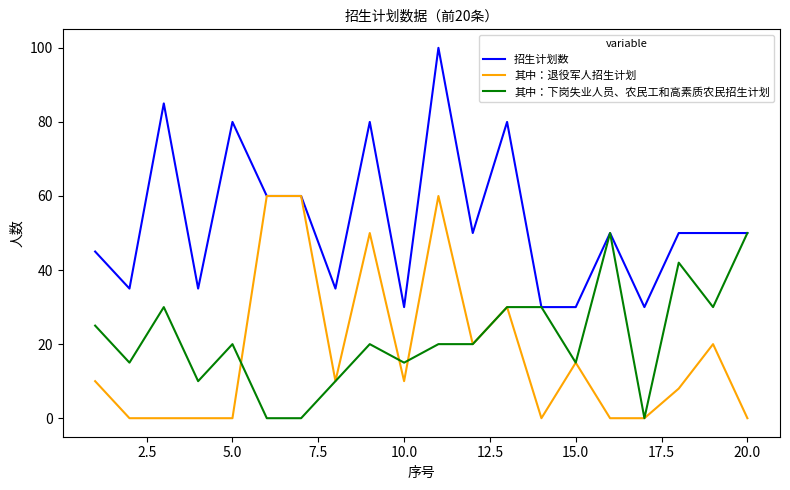

What is the minimum value for 招生计划数?

30